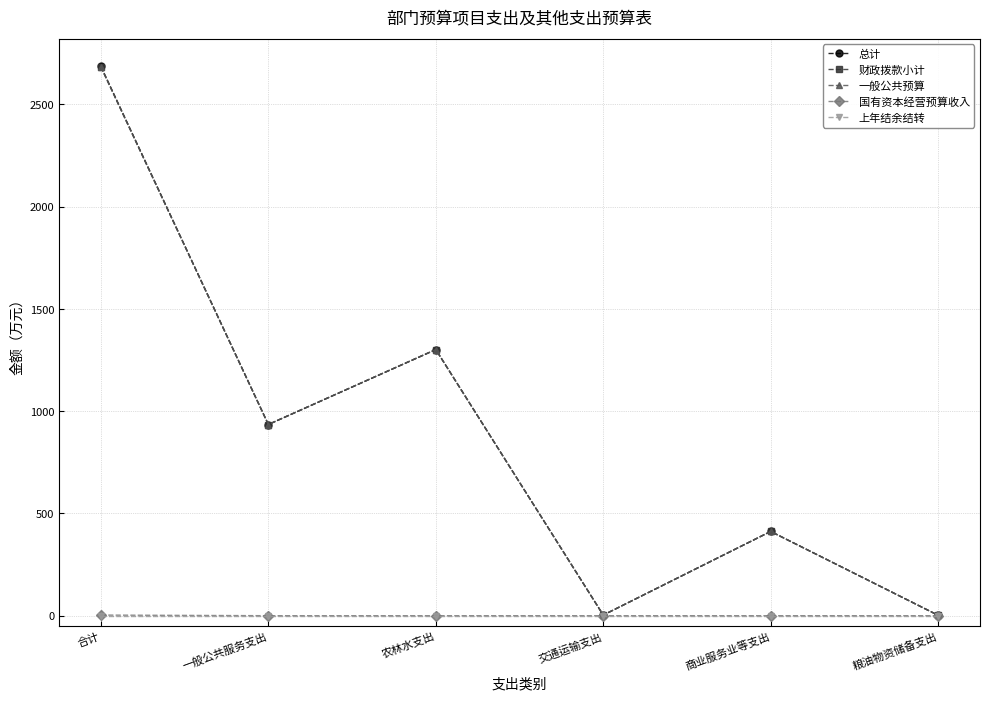

Does the chart have visible grid lines?

Yes